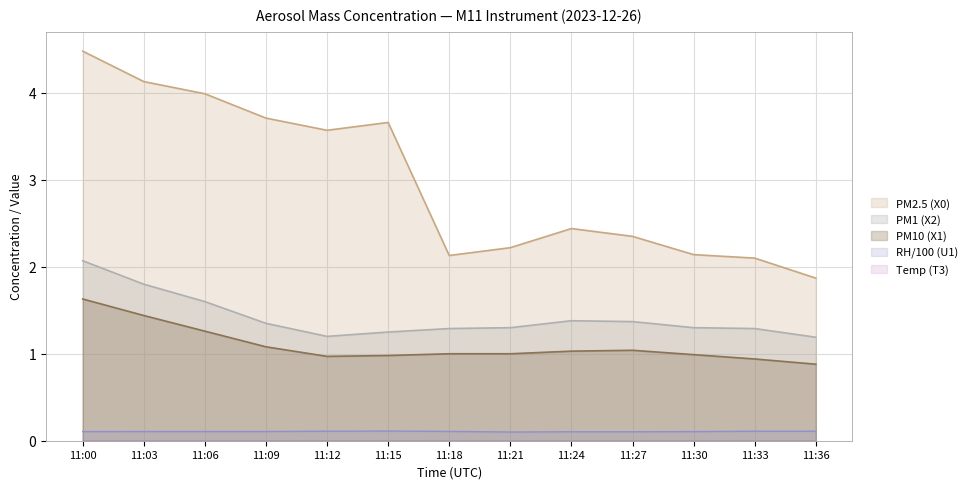

At which category is the sum across all series the highest?

11:00